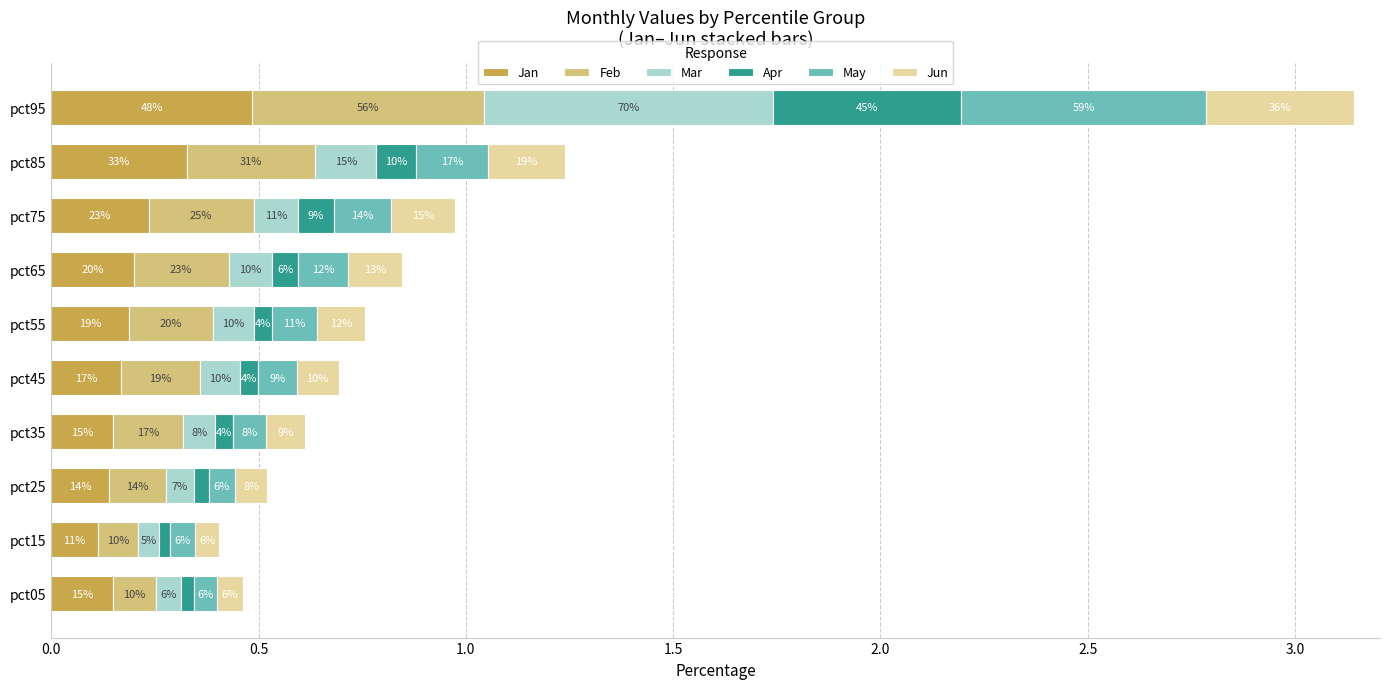

Which series has the largest total across all categories?

Feb